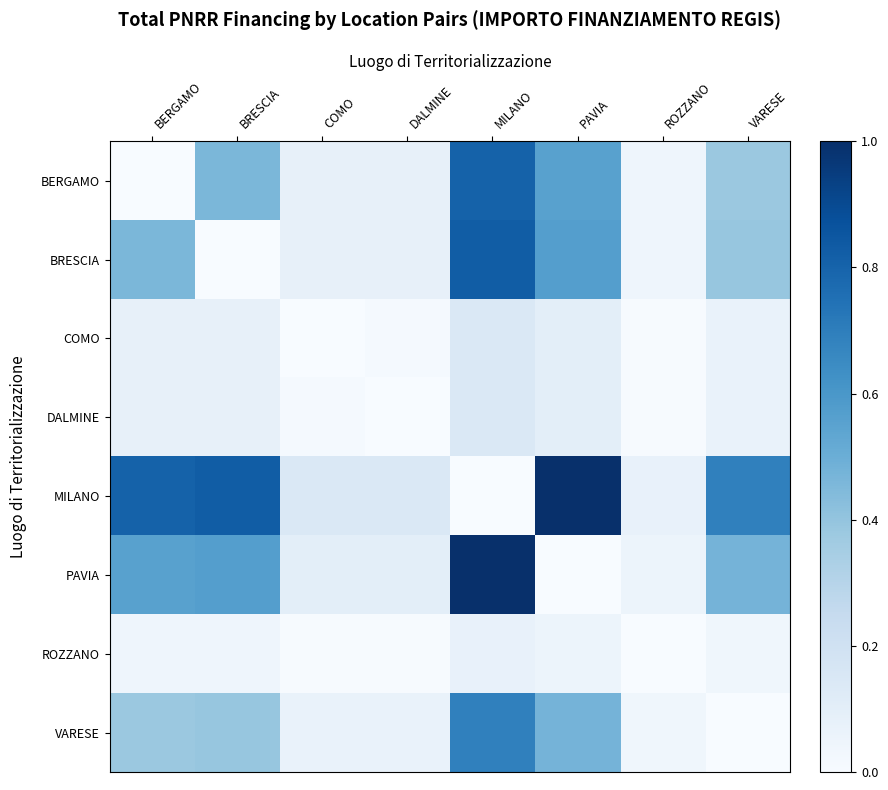

At BRESCIA, list the series in order from smallest to largest.

BRESCIA, ROZZANO, COMO, DALMINE, VARESE, BERGAMO, PAVIA, MILANO